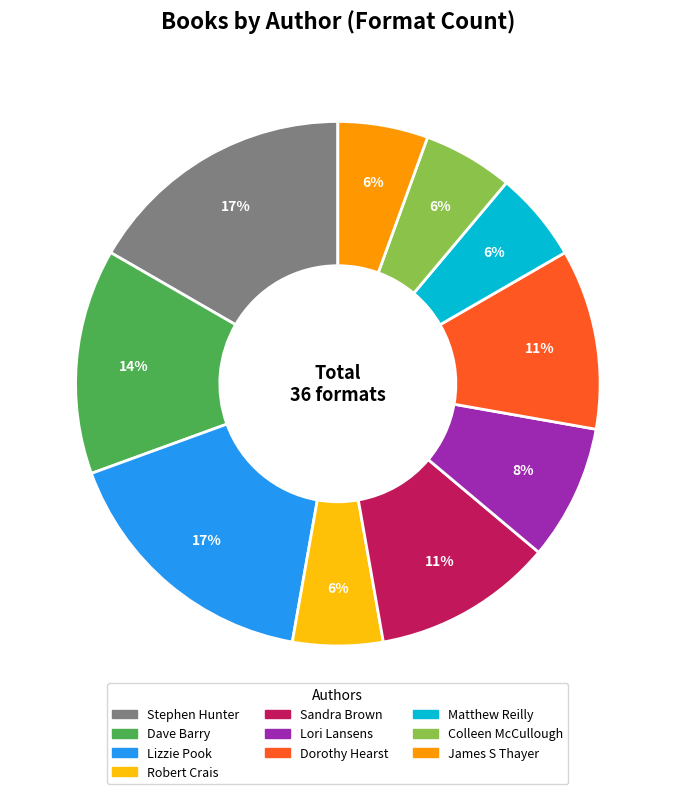

To the nearest percent, what is the difference between the largest and smallest slice percentages?

11%